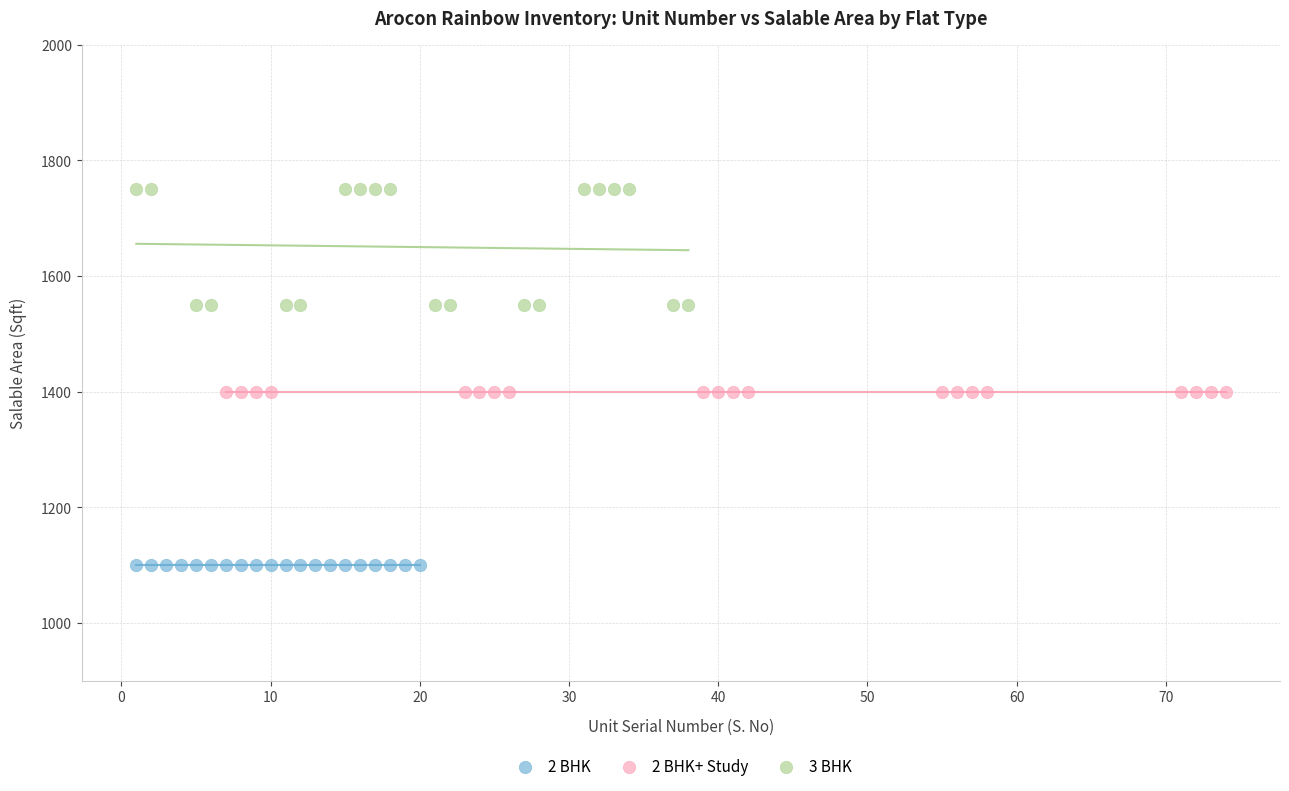

Which series contains the highest Y value?

3 BHK